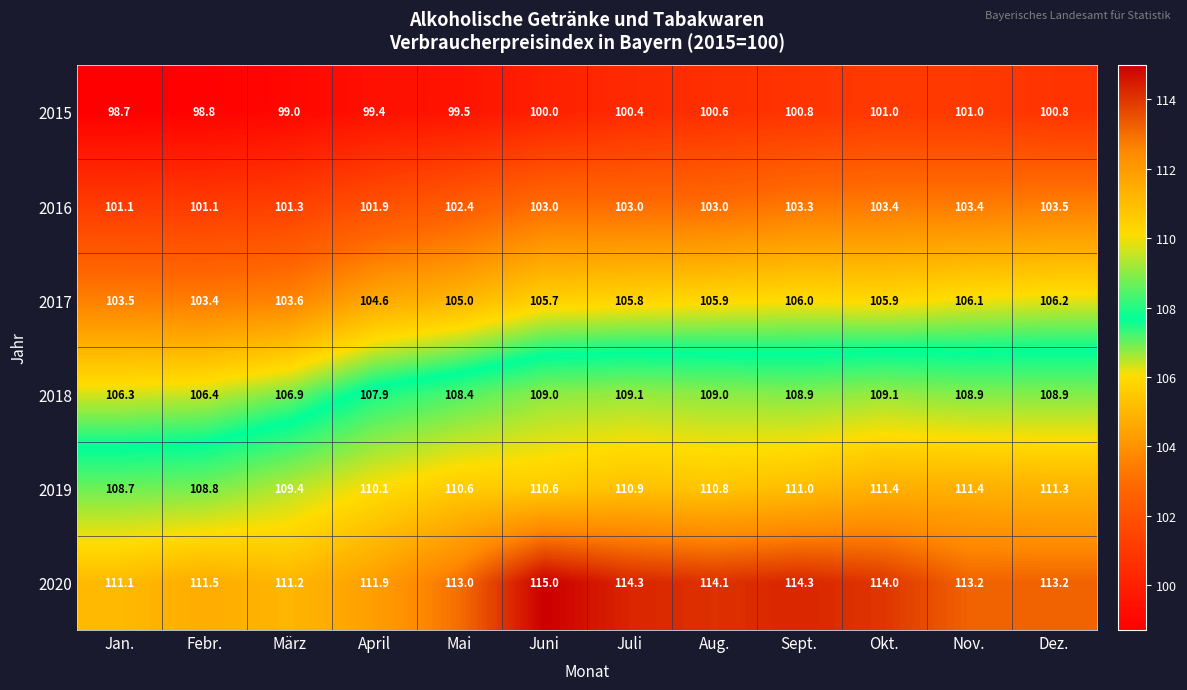

What is the spread (max minus min) of values at Nov.?

12.2